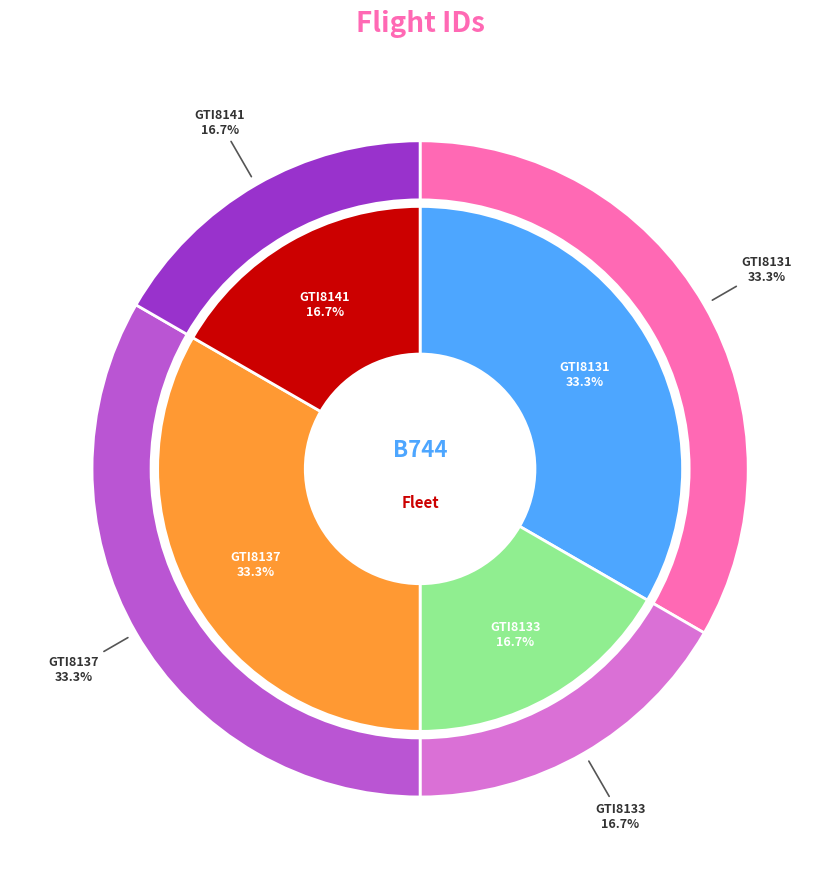

How many slices are in this pie chart?

4